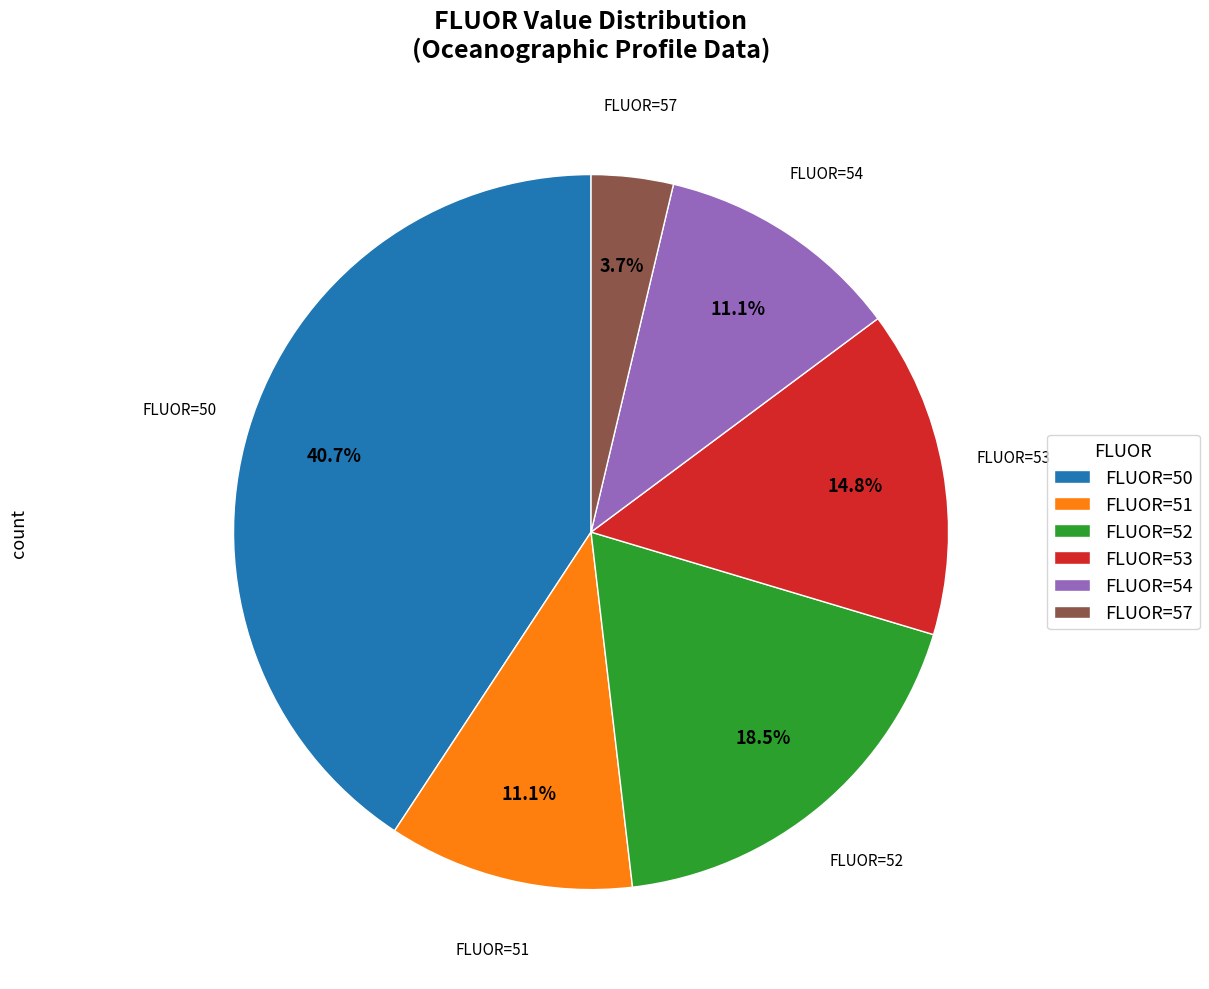

What percentage do FLUOR=53 and FLUOR=57 together represent?

18.5%